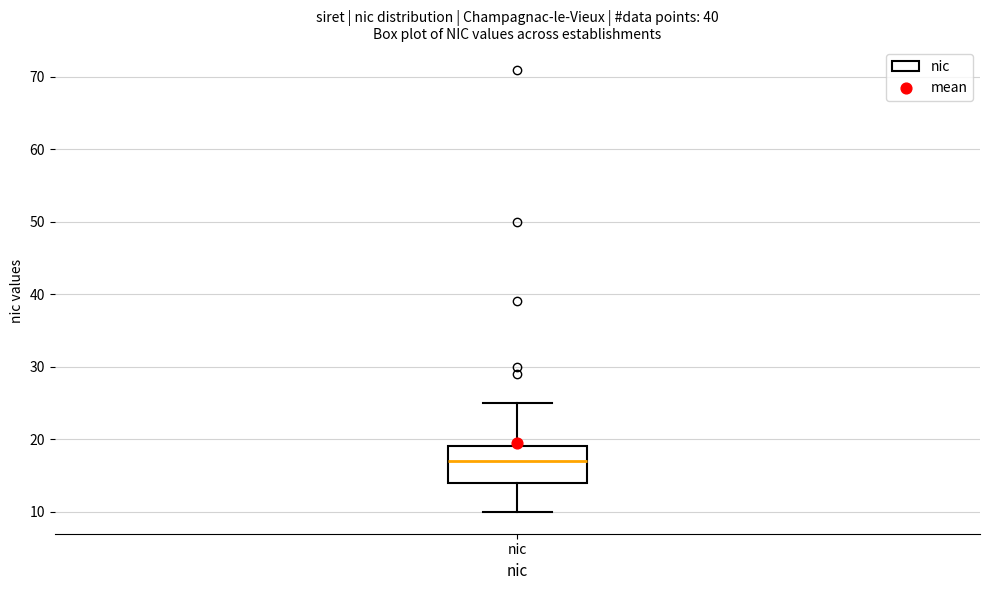

Transcribe this box plot: give where the median line is, the range the box spans, and where the two whiskers end, as read against the y-axis. The values are not printed on the chart, so give them approximately, as read against the axis.

median 17, box 14 to 19, whiskers 10 to 25